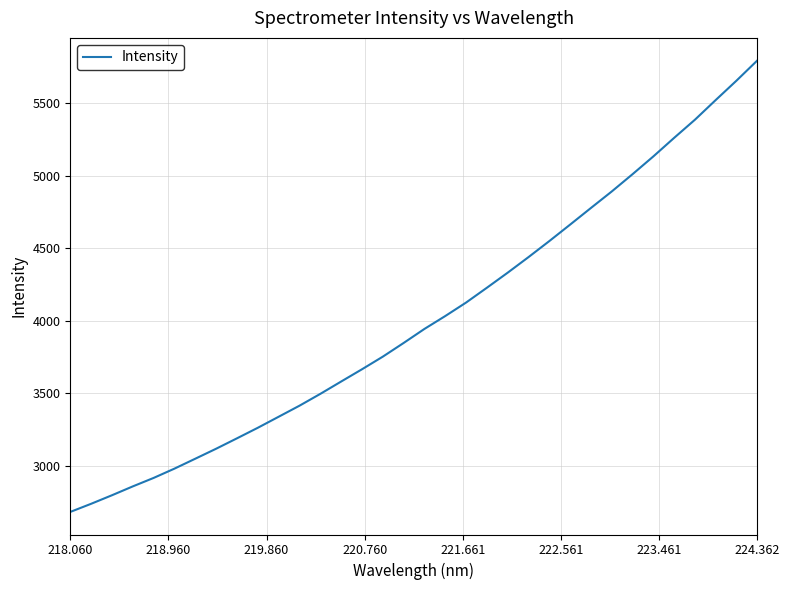

What is the difference between the maximum and minimum values?

3116.2